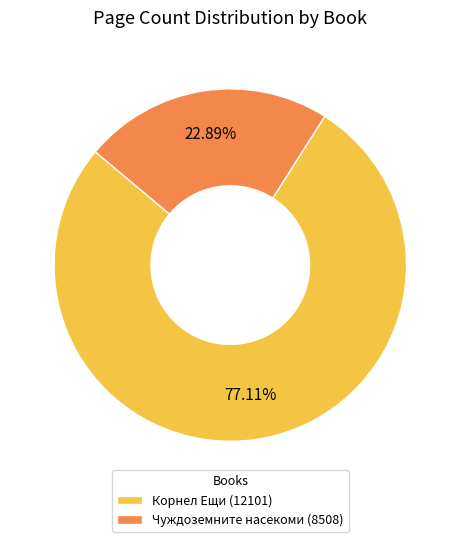

Which has a higher value, Чуждоземните насекоми (8508) or Корнел Ещи (12101)?

Корнел Ещи (12101)